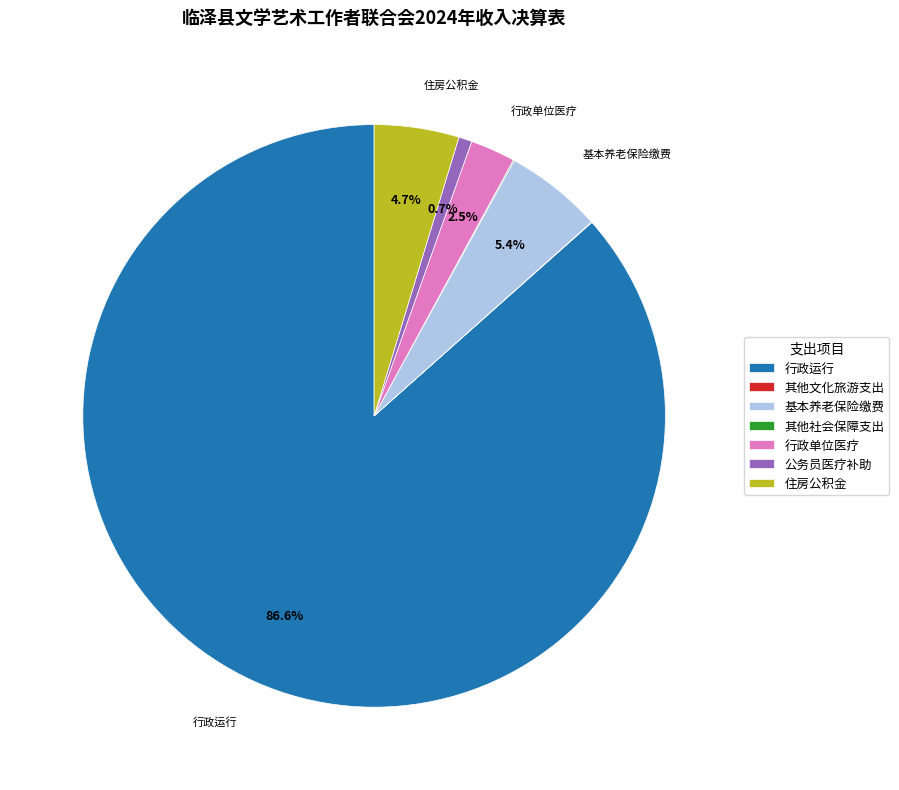

Which category accounts for the majority?

行政运行